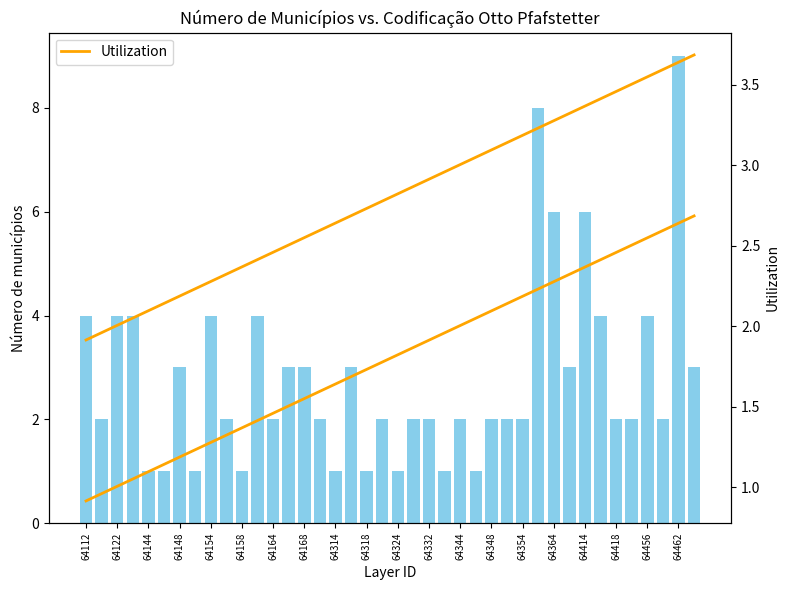

How many values in the Utilization series are below 2?

2